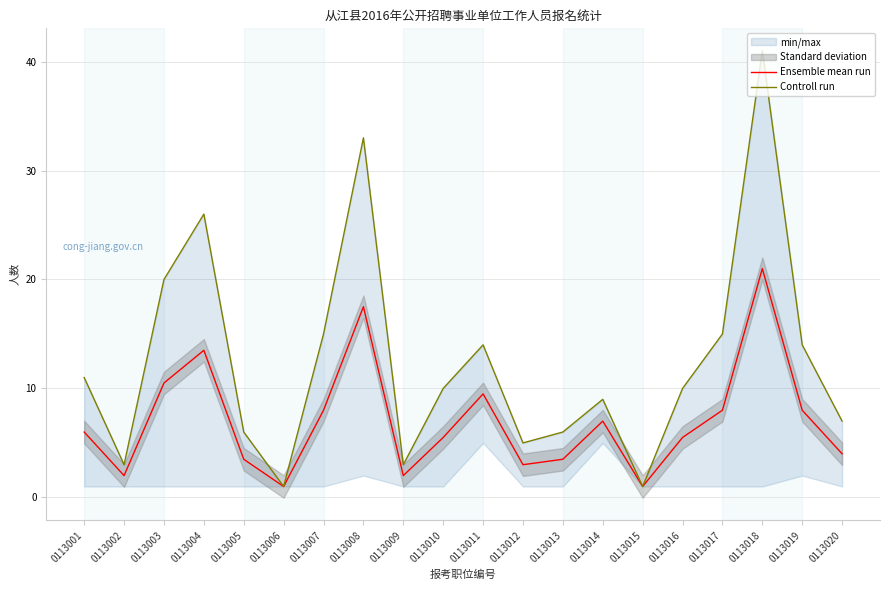

Which series has the largest total across all categories?

Controll run